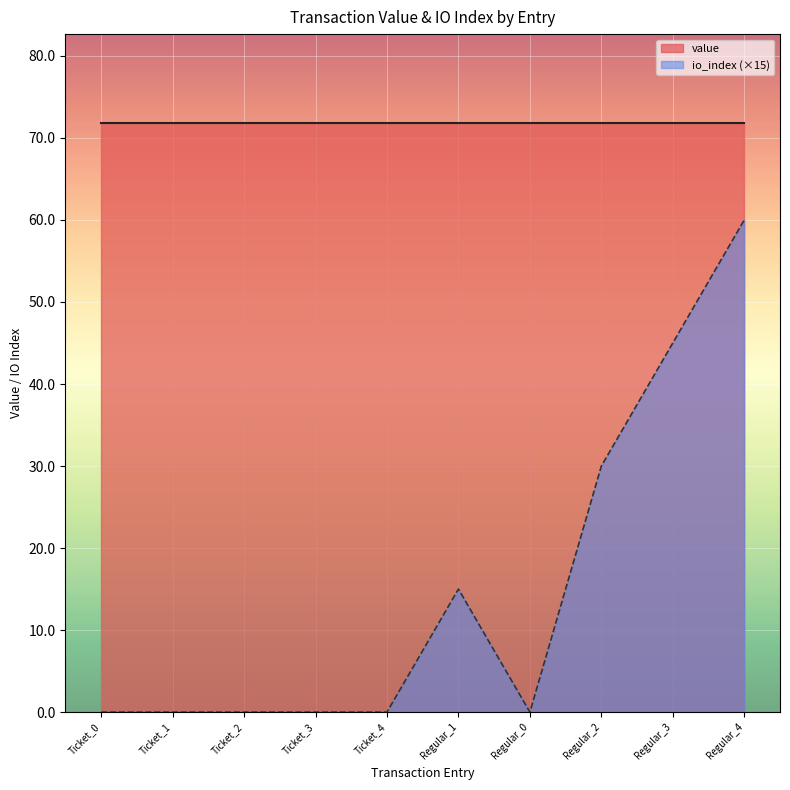

Which has a higher value, Ticket_0 or Ticket_2?

Ticket_0